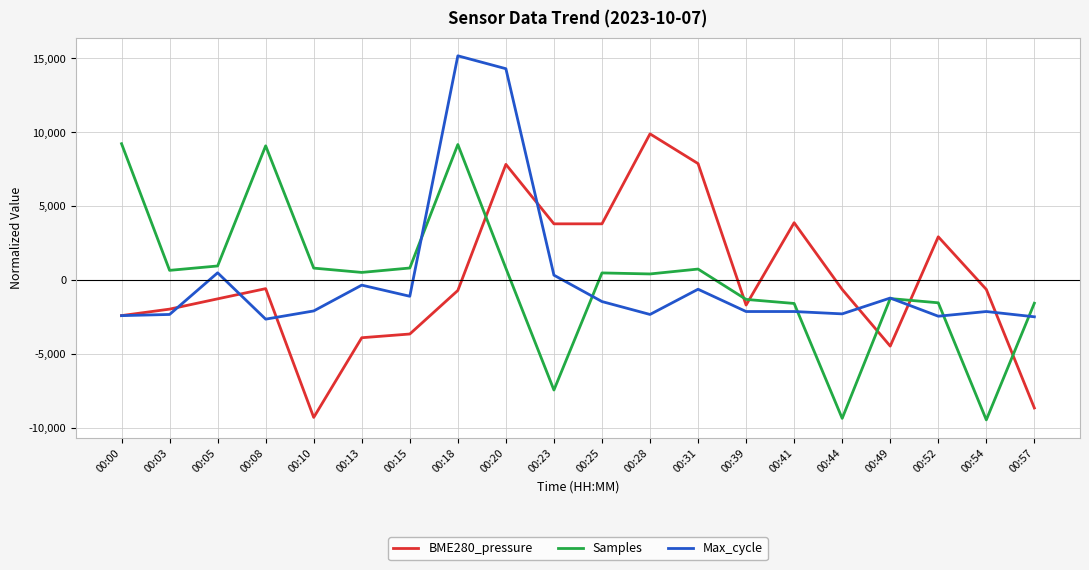

How many positive values does the BME280_pressure series have?

7